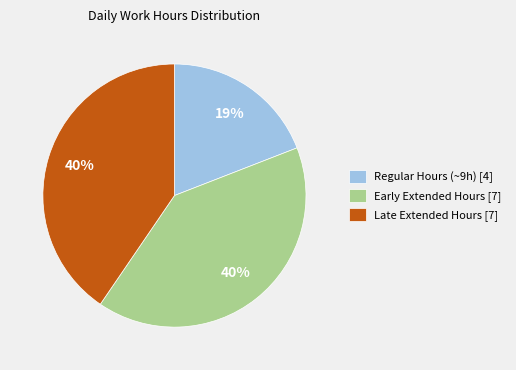

True or false: Early Extended Hours [7] accounts for 55% of the total.

False